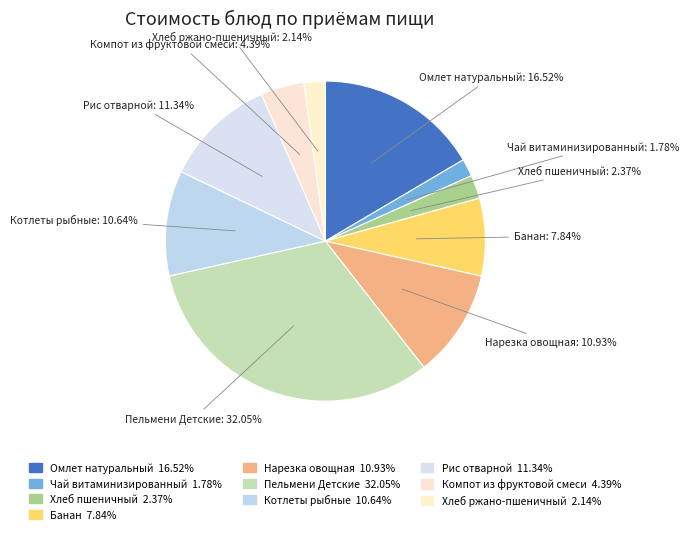

To the nearest percent, what is the combined percentage of Хлеб ржано-пшеничный and Омлет натуральный?

19%